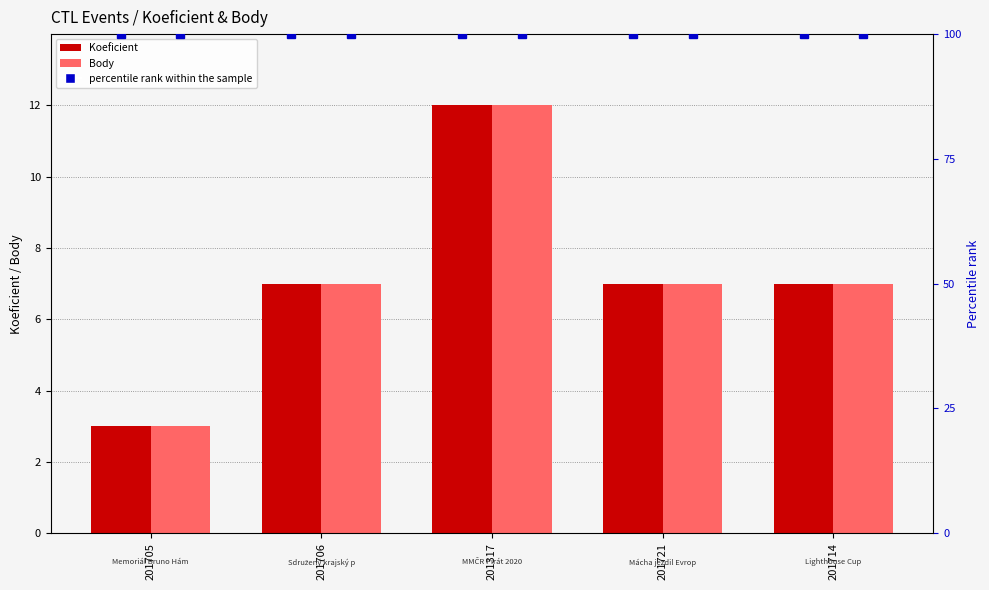

What value does the Body series have at 201721?

7